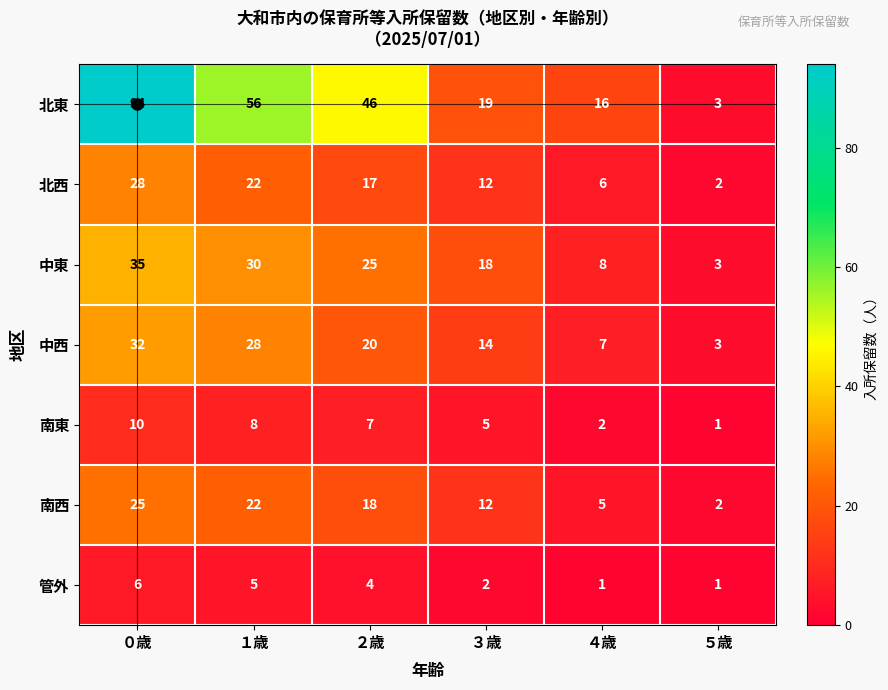

Count the number of categories in the chart.

6